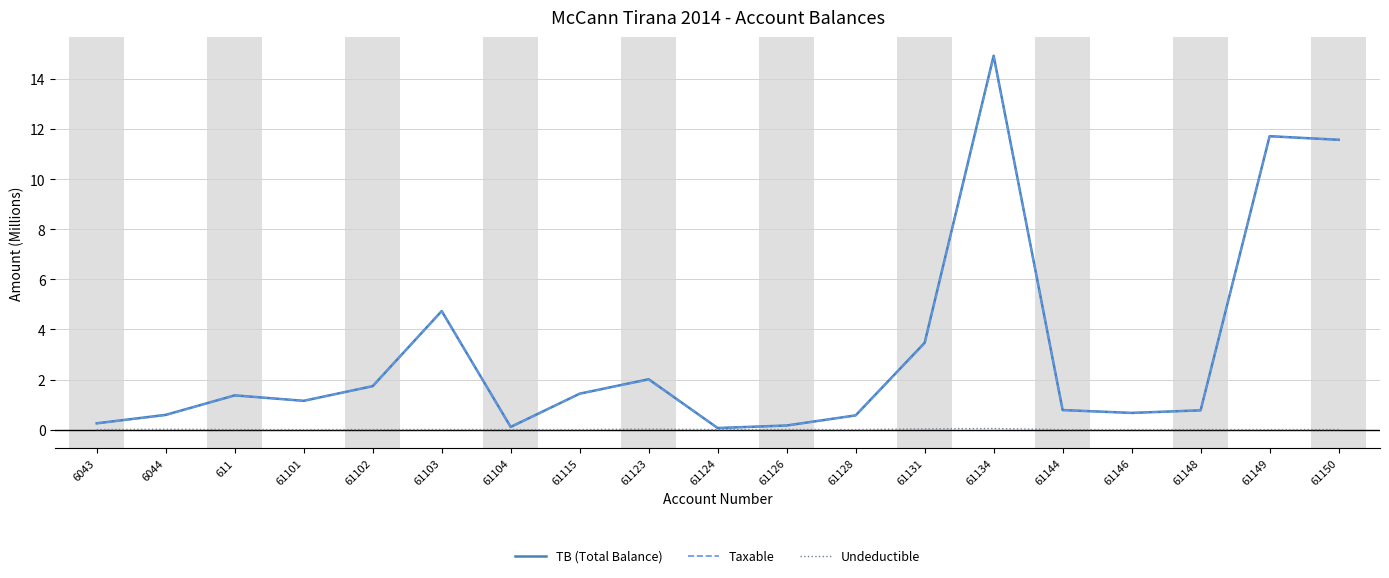

How many values in the Taxable series exceed 1?

10